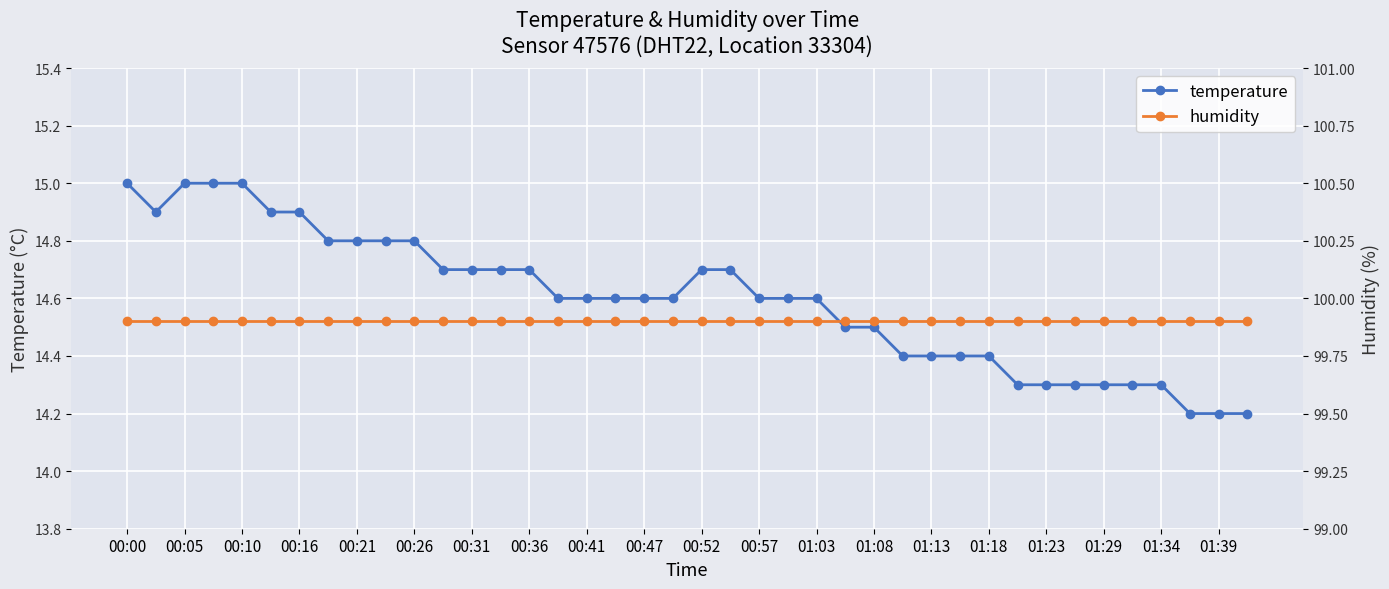

What is the value of the temperature point at the 3rd from the left?

15.0